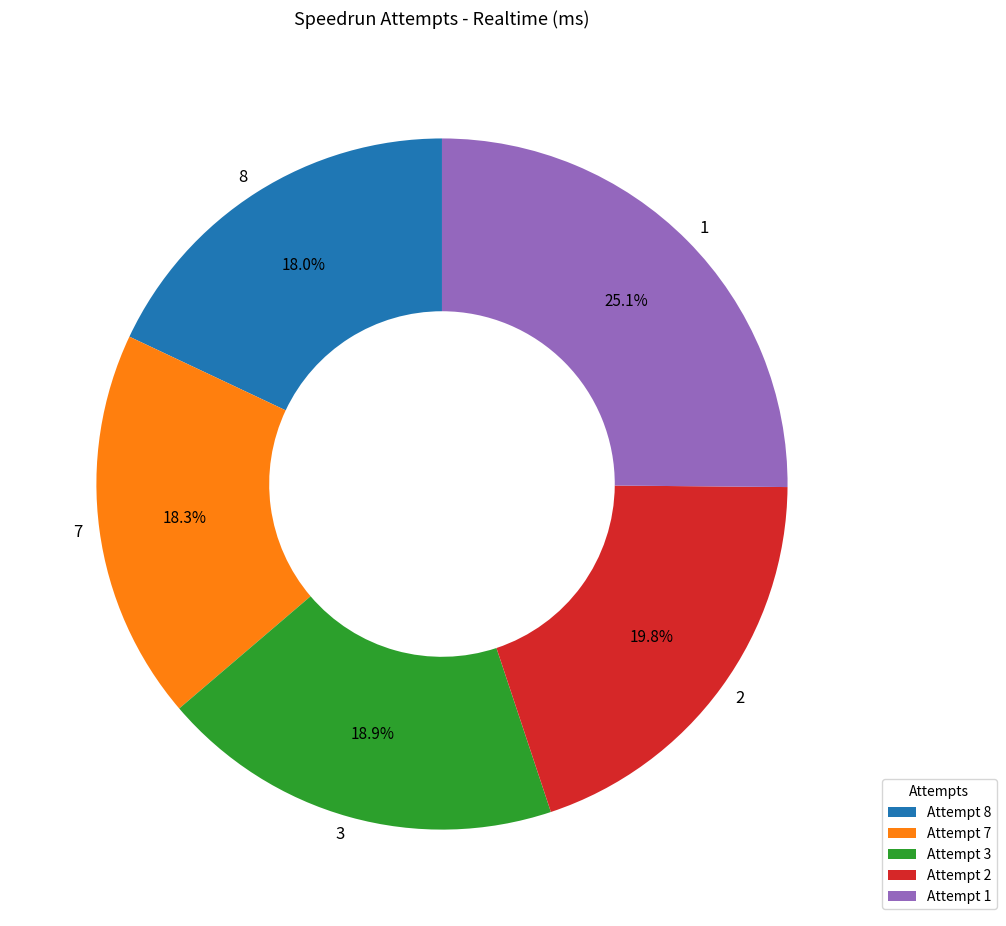

Is it true that 3 is 10% of the pie?

False